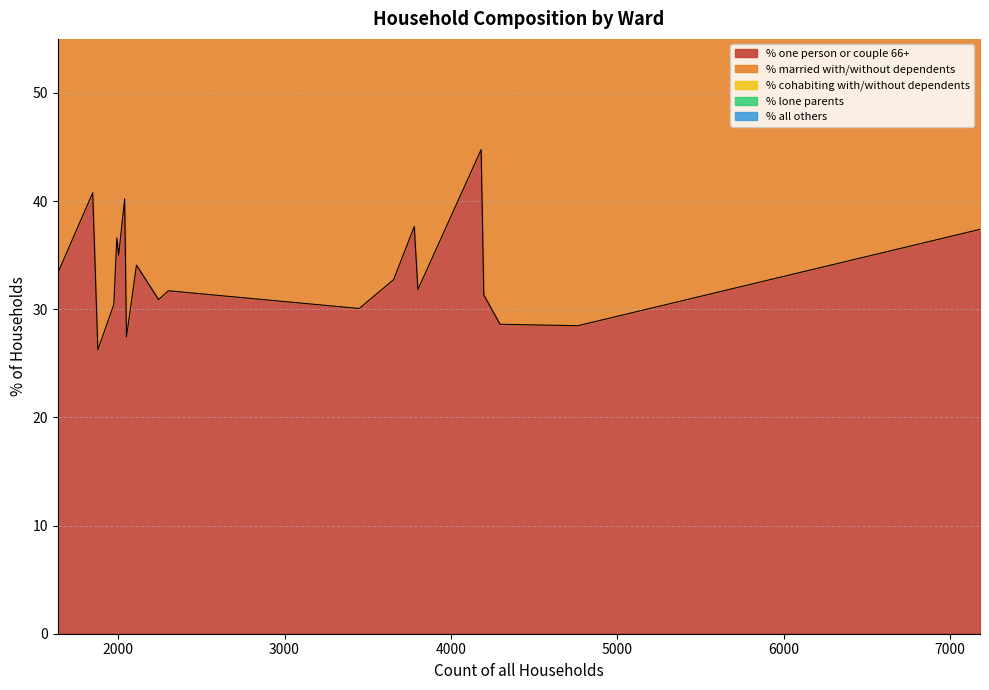

What is the highest value of the % one person or couple 66+ series?

44.8